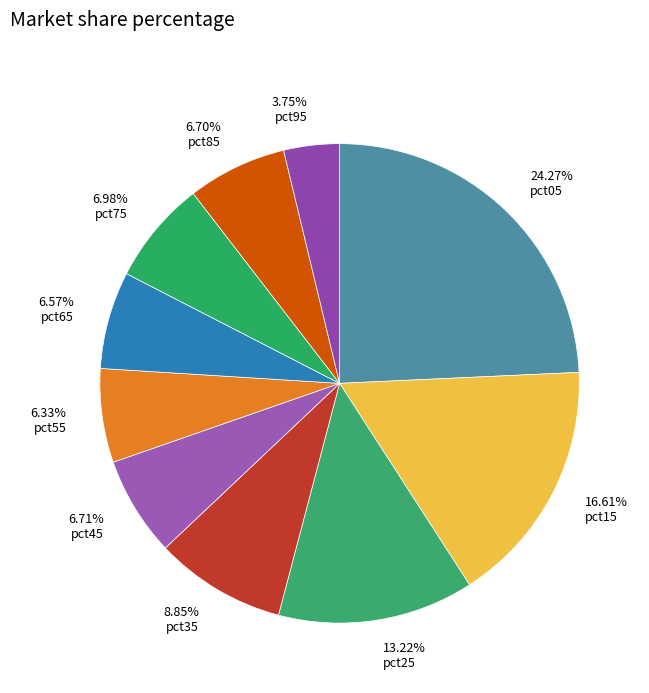

Is the sum of 13.22% pct25 and 6.57% pct65 greater than half?

No